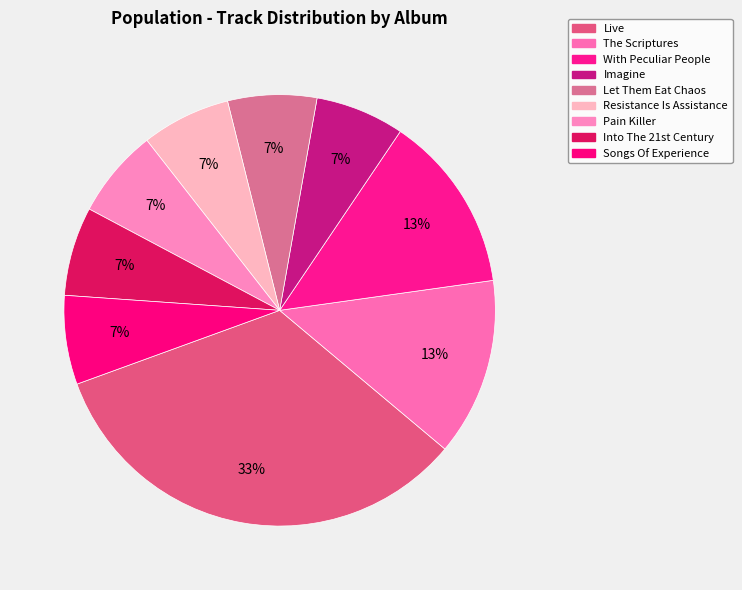

Does The Scriptures account for over 50% of the chart?

No